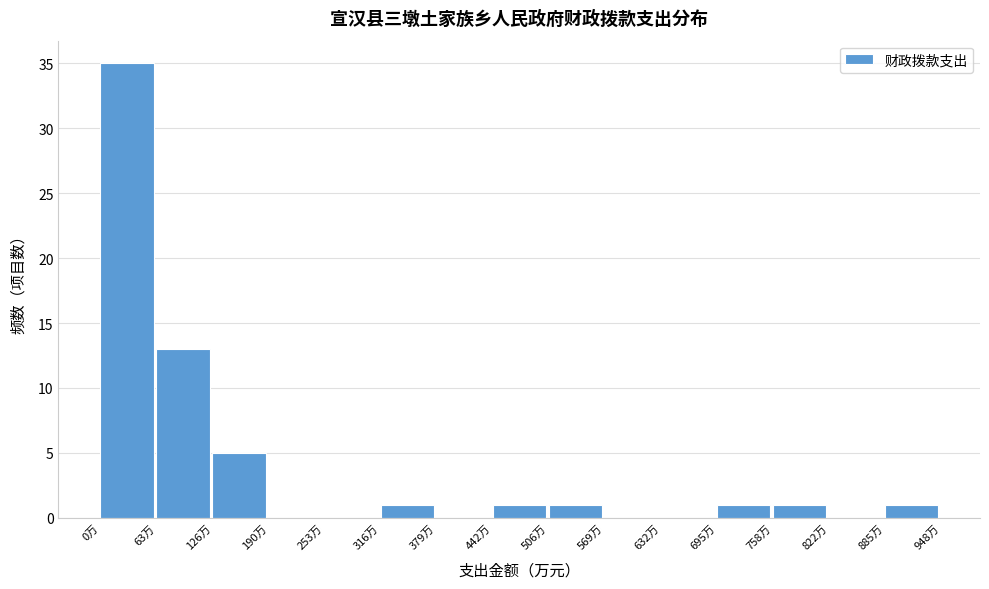

Reading right to left, what are all the values shown in this chart?

885万=1	822万=0	758万=1	695万=1	632万=0	569万=0	506万=1	442万=1	379万=0	316万=1	253万=0	190万=0	126万=5	63万=13	0万=35